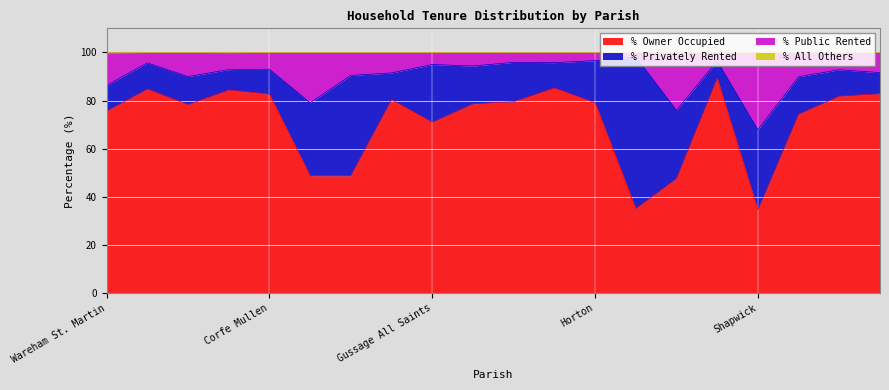

What position from the left is Sturminster Marshall?

18